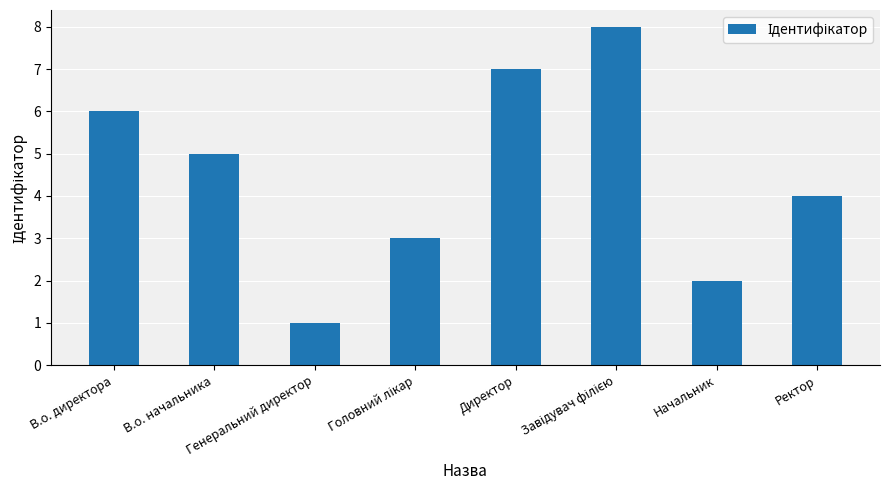

What is the difference between the maximum and minimum values?

7